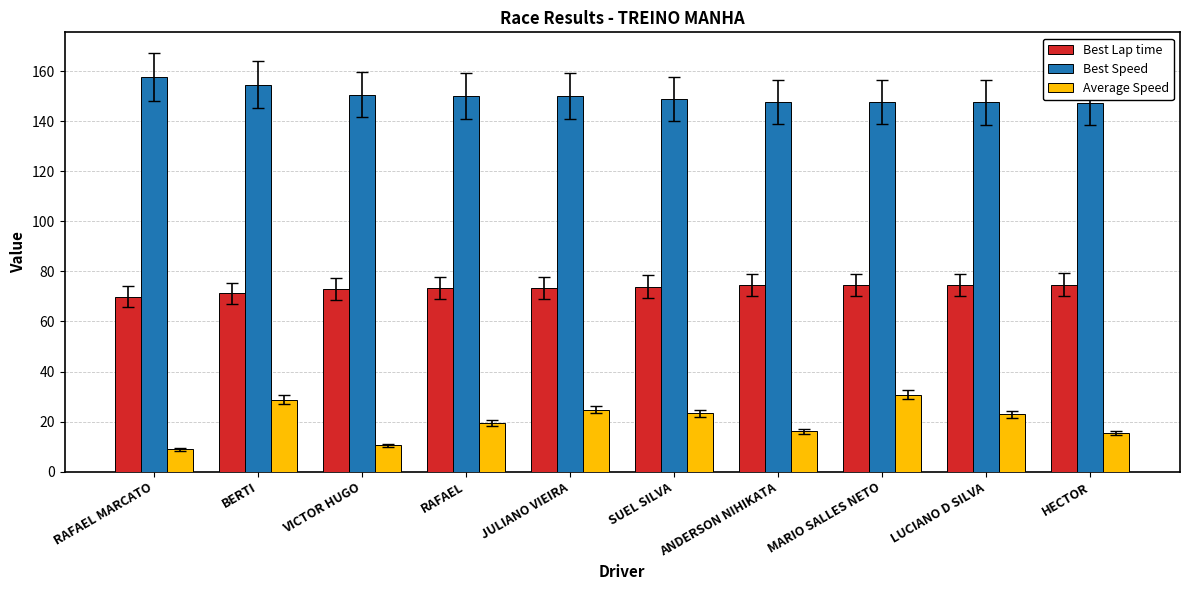

Is it true that Best Speed equals 150.1 at JULIANO VIEIRA?

True